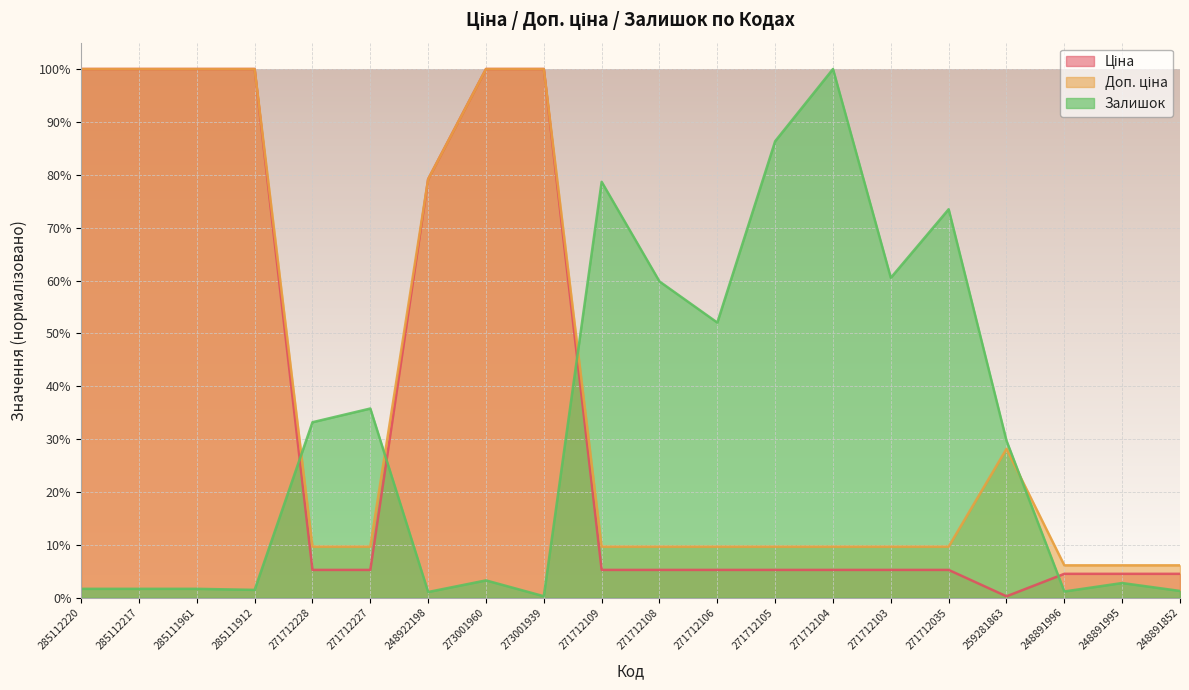

What is the label of the 5th point from the left?

271712228